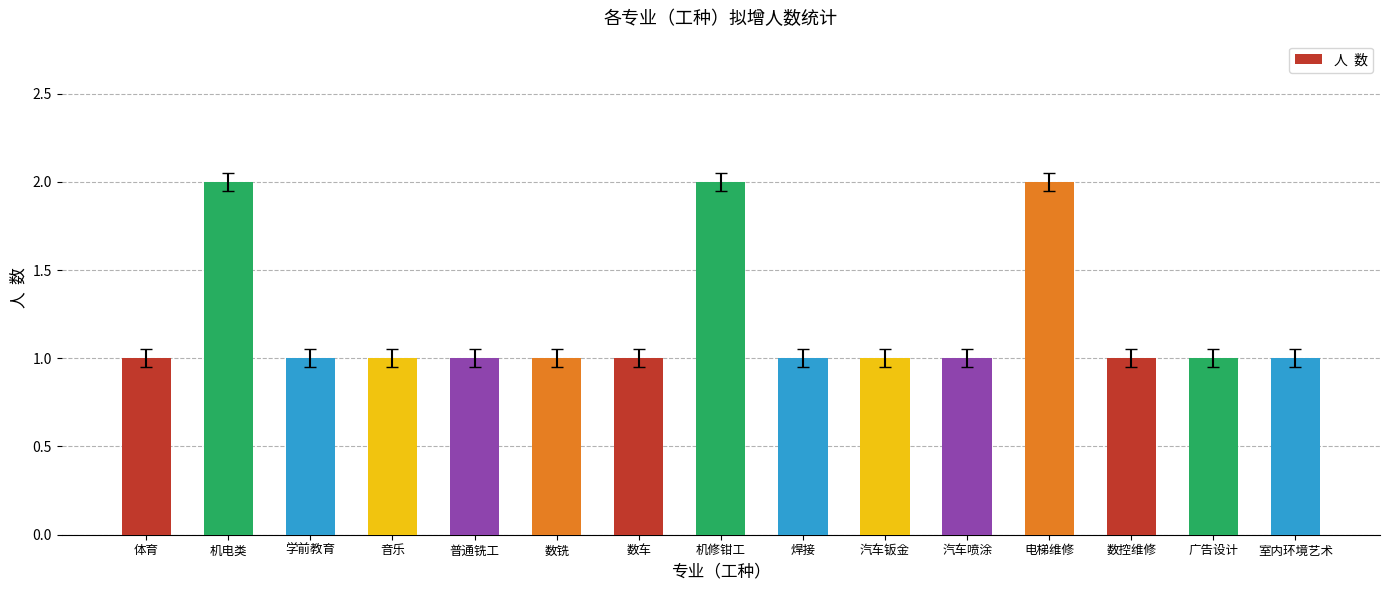

What position from the left is 机电类?

2